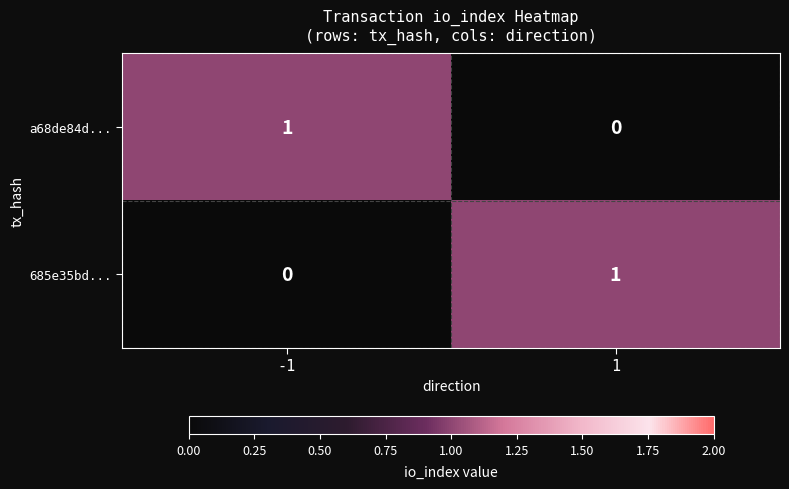

What is the spread (max minus min) of values at 1?

1